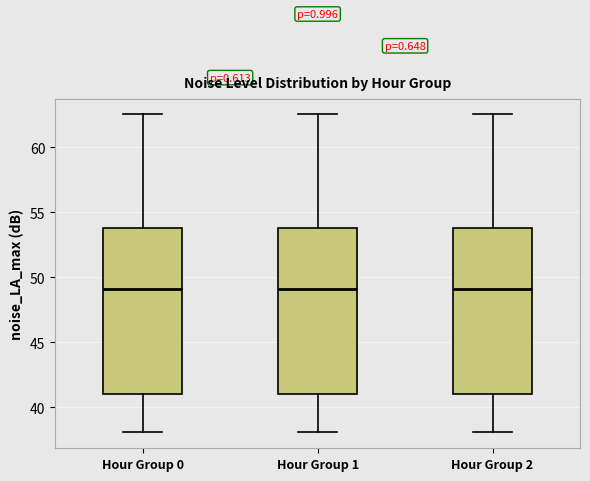

Reading left to right, transcribe this box plot: for each box, give where its median line is, the range the box spans, and where its two whiskers end, as read against the y-axis. The values are not printed on the chart, so give them approximately, as read against the axis.

Hour Group 0: median 49.0, box 41.0 to 54.0, whiskers 38.0 to 62.5
Hour Group 1: median 49.0, box 41.0 to 54.0, whiskers 38.0 to 62.5
Hour Group 2: median 49.0, box 41.0 to 54.0, whiskers 38.0 to 62.5